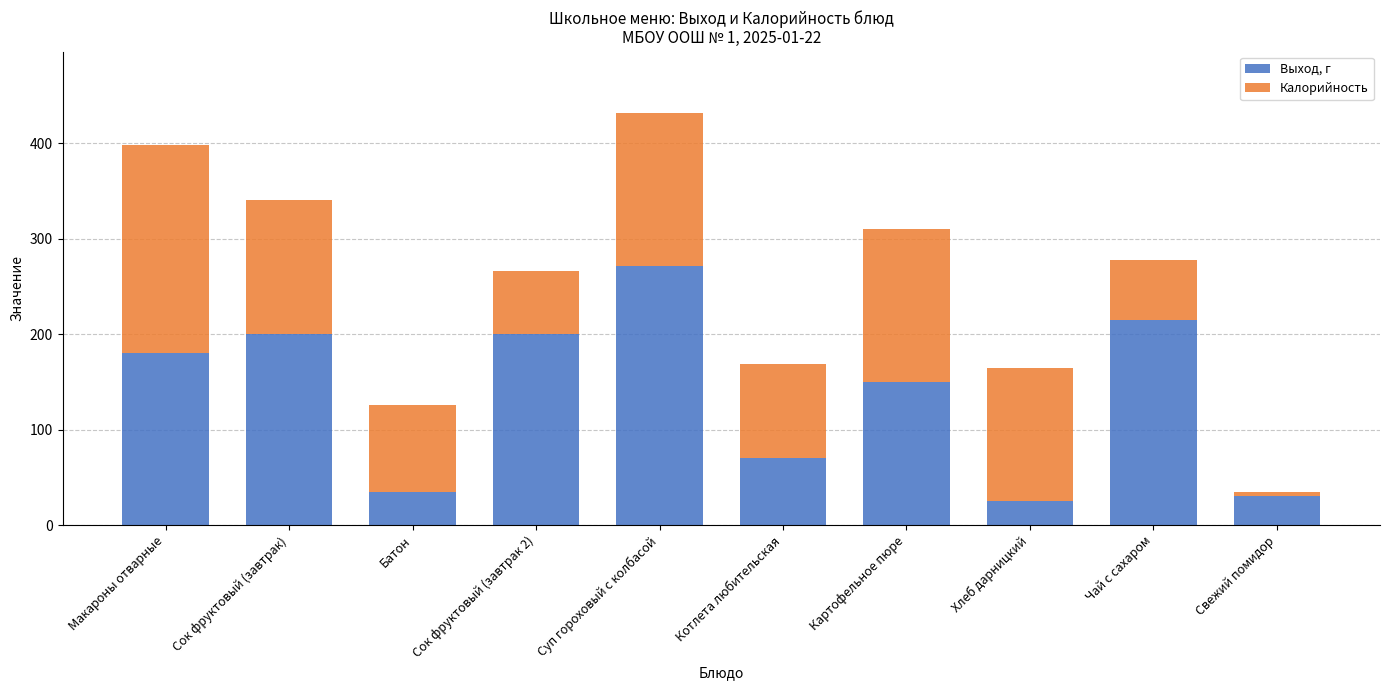

Reading left to right, list the values for the Выход, г series.

Макароны отварные=180.0	Сок фруктовый (завтрак)=200.0	Батон=35.0	Сок фруктовый (завтрак 2)=200.0	Суп гороховый с колбасой=271.0	Котлета любительская=70.0	Картофельное пюре=150.0	Хлеб дарницкий=25.0	Чай с сахаром=215.0	Свежий помидор=30.0